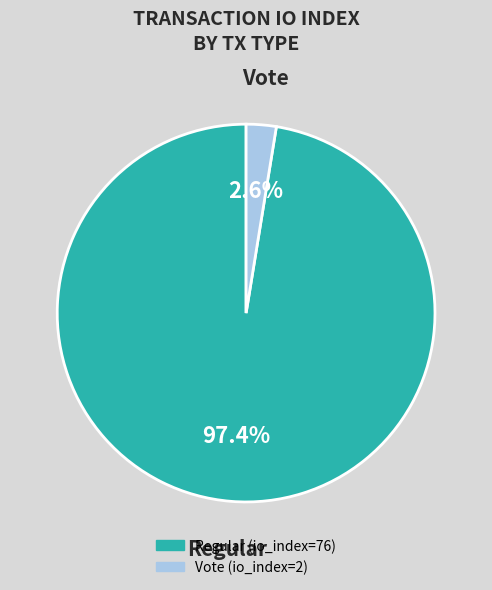

What percentage is the Vote slice, to the nearest percent?

3%